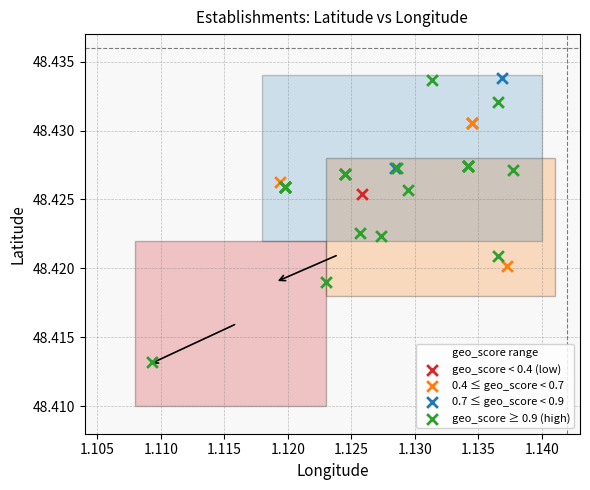

What are all the series names shown in the legend?

geo_score < 0.4 (low), 0.4 ≤ geo_score < 0.7, 0.7 ≤ geo_score < 0.9, geo_score ≥ 0.9 (high)